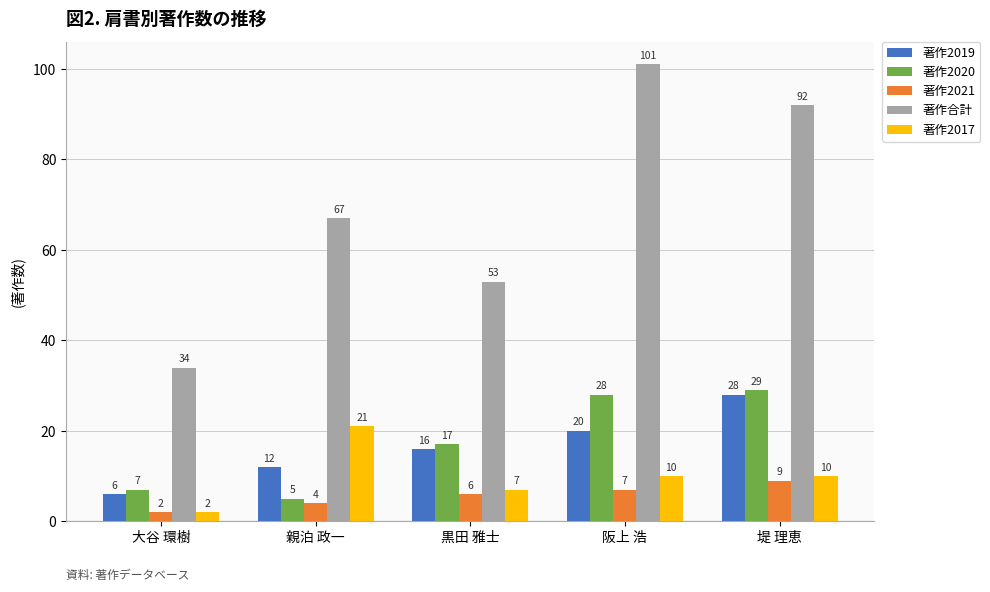

Does the chart contain stacked bars?

No